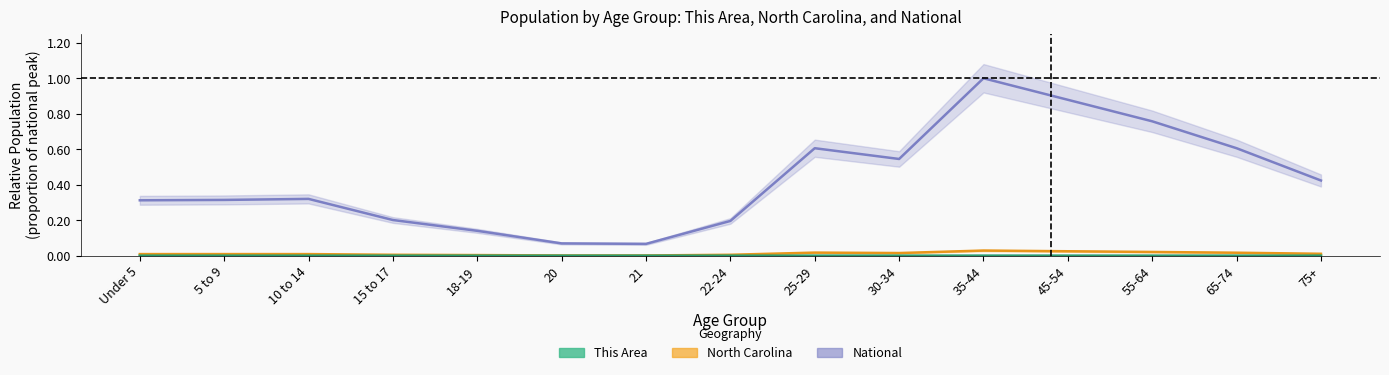

What is the value of the National point at the 8th from the left?

0.2